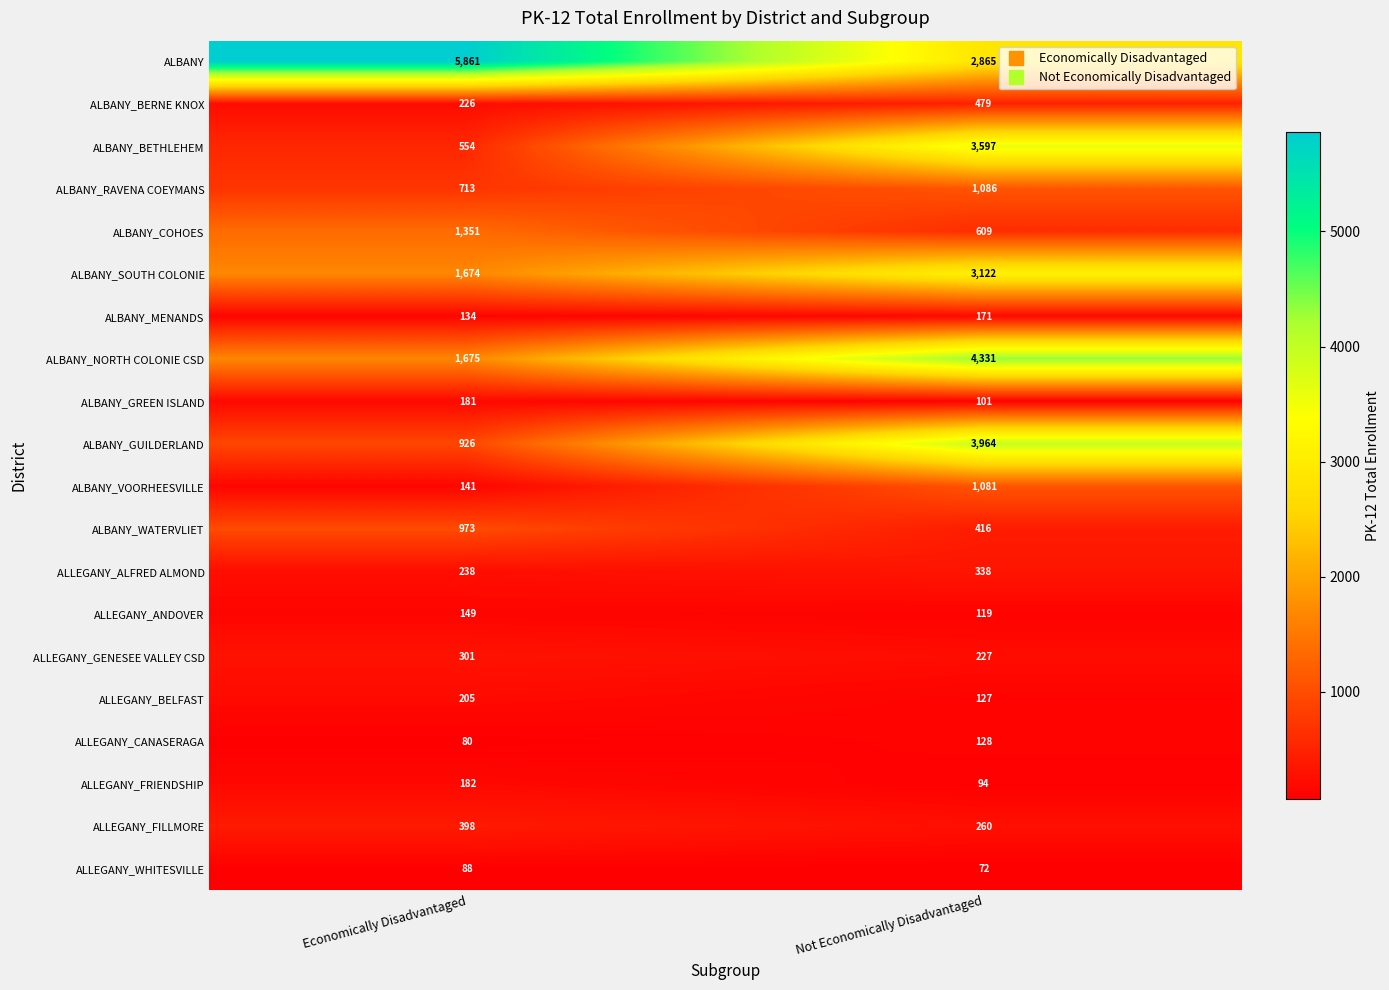

Which label corresponds to the smallest value in the chart?

Not Economically Disadvantaged